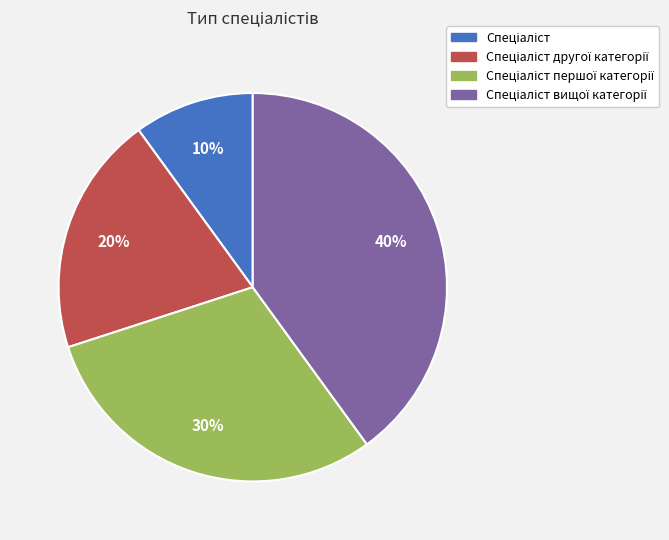

To the nearest percent, what is the average slice percentage?

25%